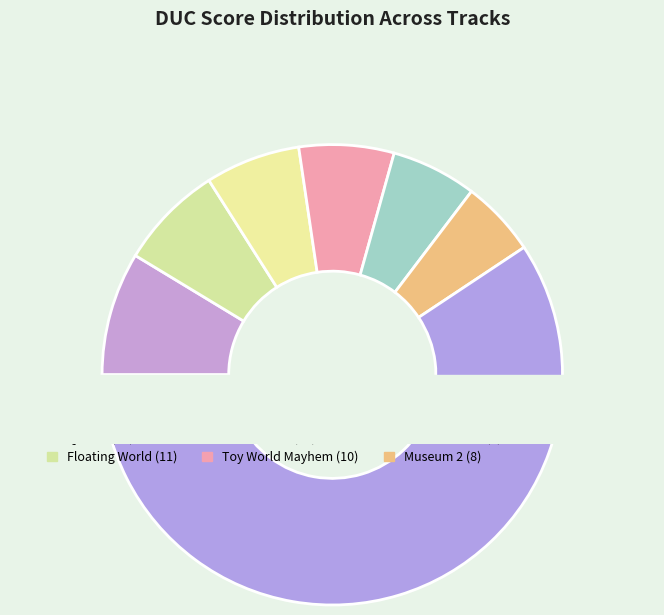

Does any single category account for the majority?

No